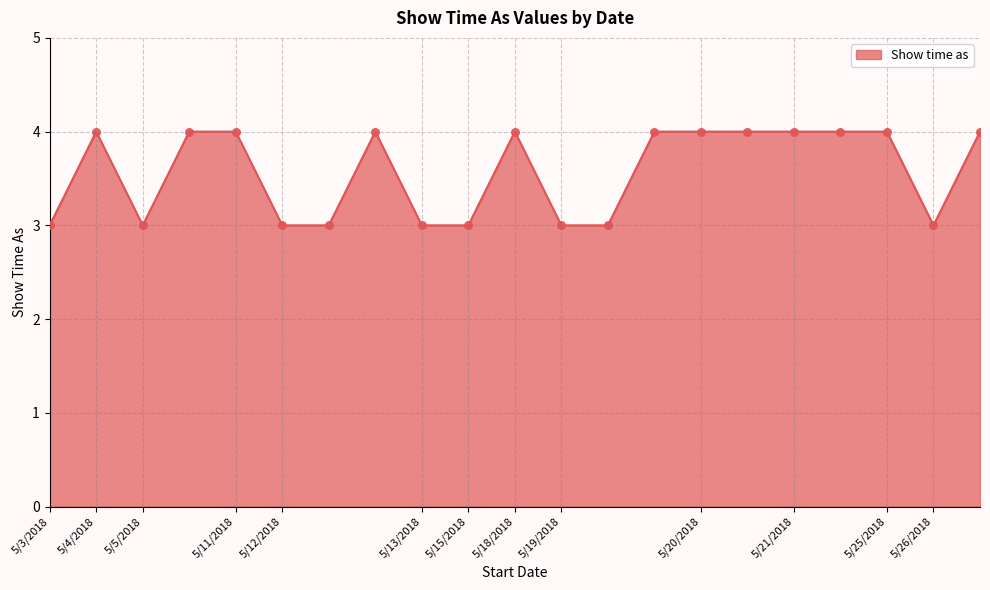

What is the smallest value displayed?

3